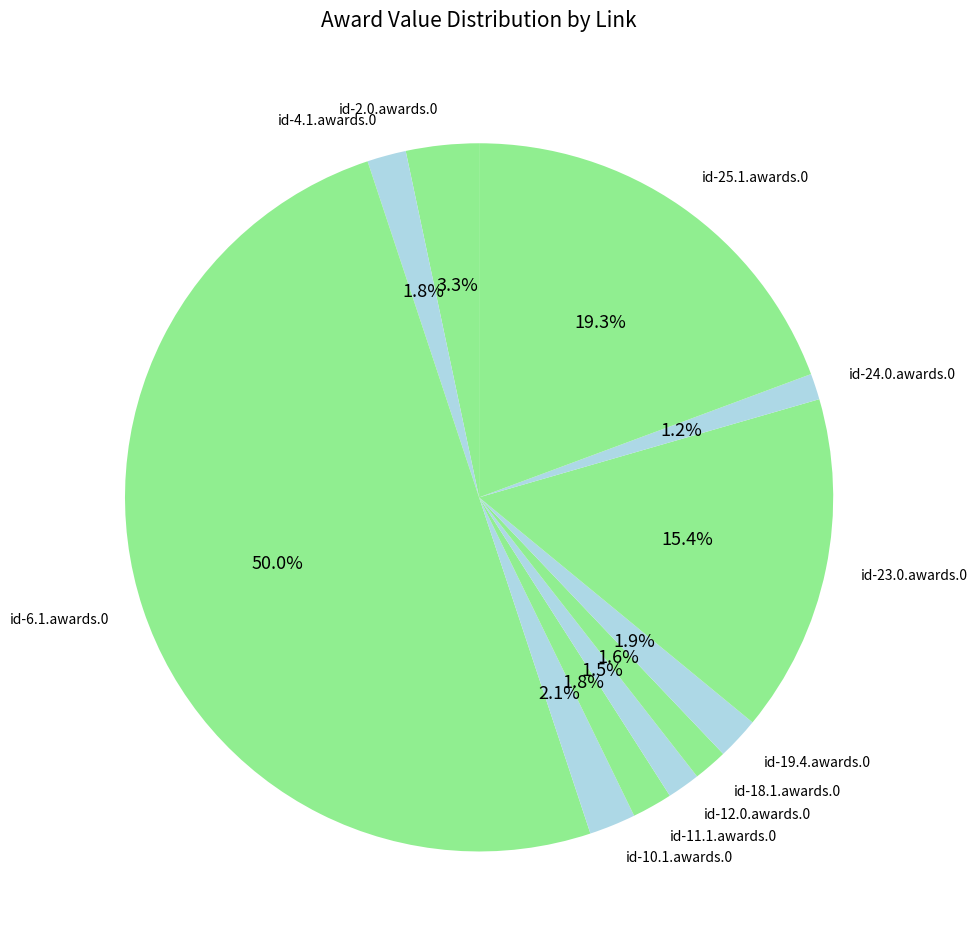

Is the sum of id-18.1.awards.0 and id-23.0.awards.0 greater than half?

No